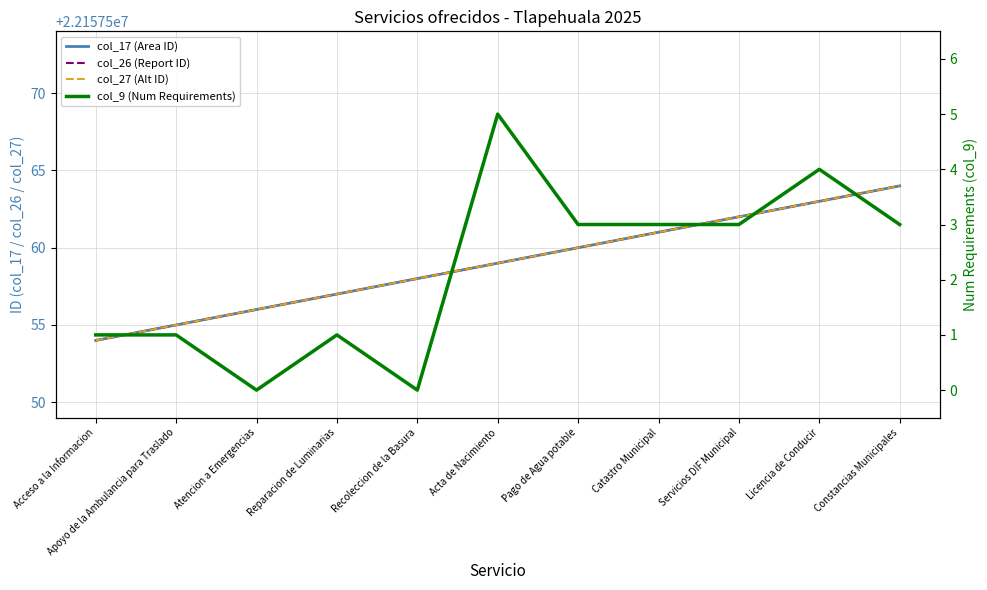

At how many categories does at least one series exceed 12453935?

11